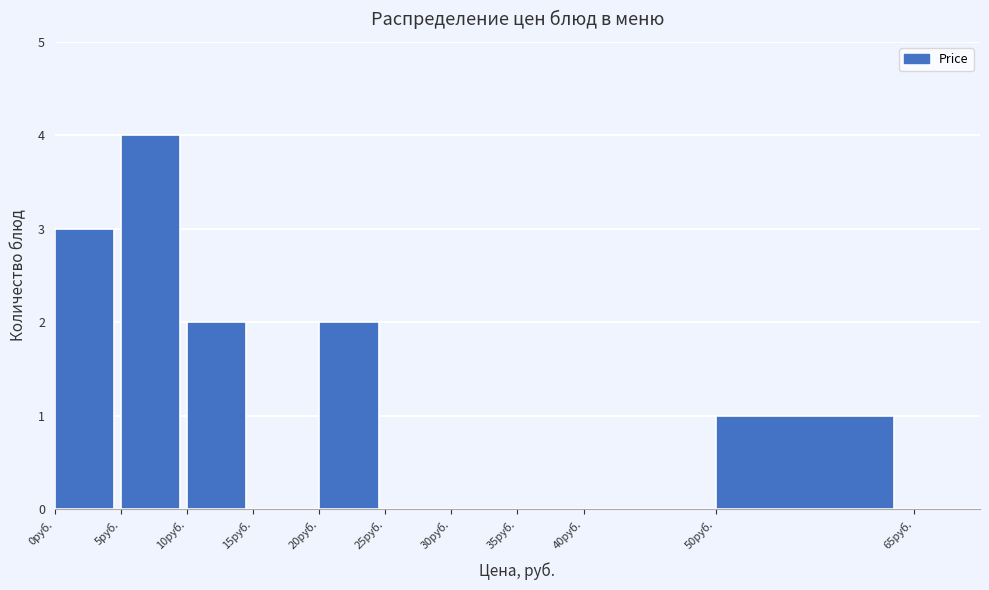

Reading left to right, list every bar in this chart as the range it spans on the x-axis followed by its height. The values are not printed on the chart, so give them approximately, as read against the axis.

0 to 5: 3
5 to 10: 4
10 to 15: 2
15 to 20: 0
20 to 25: 2
25 to 30: 0
30 to 35: 0
35 to 40: 0
40 to 50: 0
50 to 65: 1
65 to 70: 0